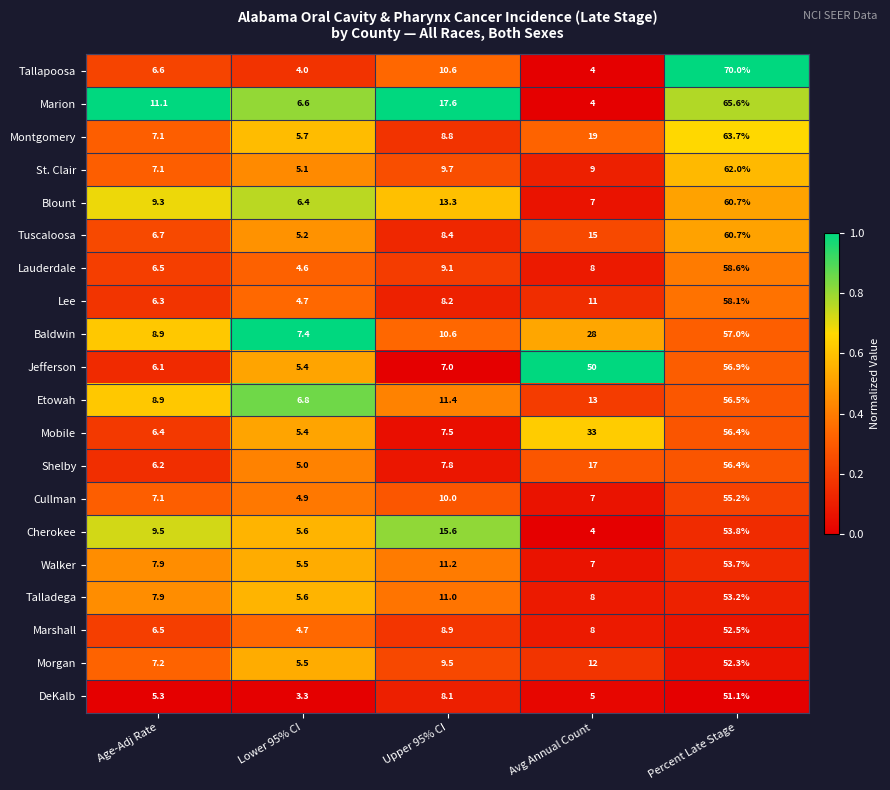

True or false: Tuscaloosa has a value of 6.7 at Age-Adj Rate.

True